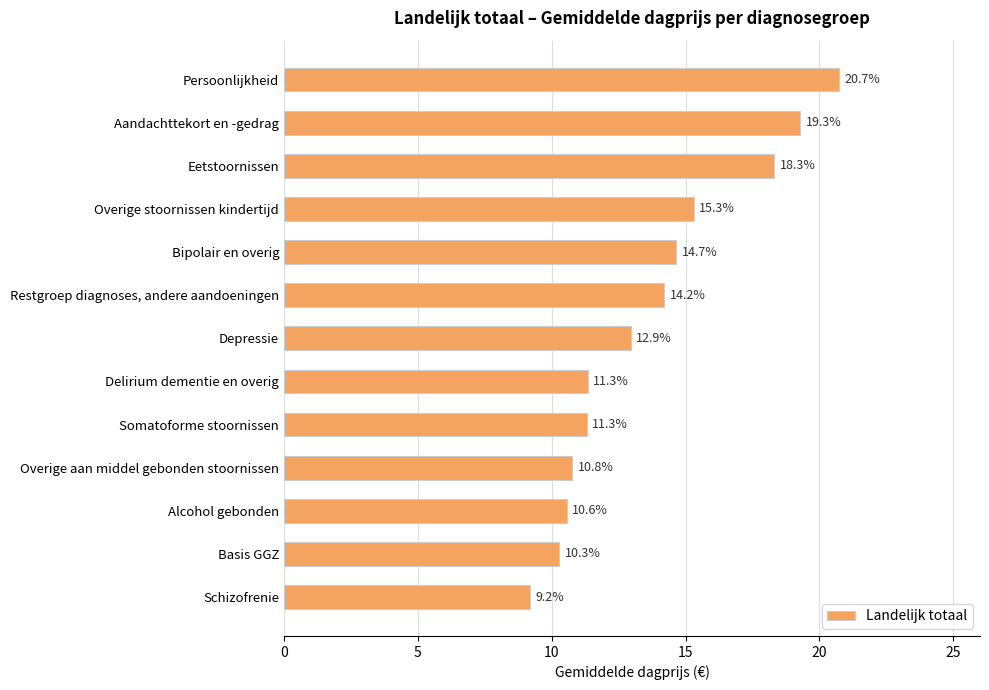

Reading top to bottom, extract all data points from this chart.

Persoonlijkheid=20.7	Aandachttekort en -gedrag=19.3	Eetstoornissen=18.3	Overige stoornissen kindertijd=15.3	Bipolair en overig=14.7	Restgroep diagnoses, andere aandoeningen=14.2	Depressie=12.9	Delirium dementie en overig=11.3	Somatoforme stoornissen=11.3	Overige aan middel gebonden stoornissen=10.8	Alcohol gebonden=10.6	Basis GGZ=10.3	Schizofrenie=9.2